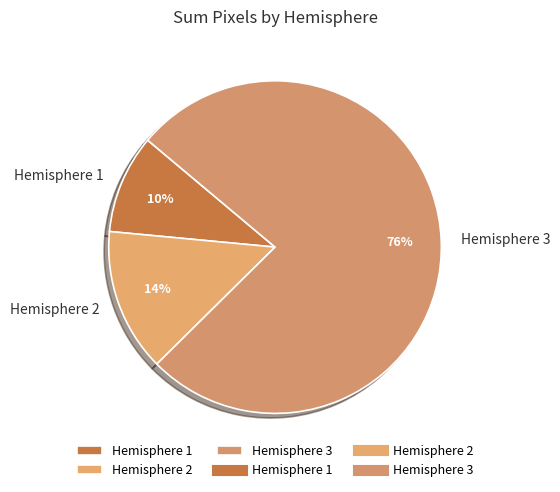

How many slices are in this pie chart?

3